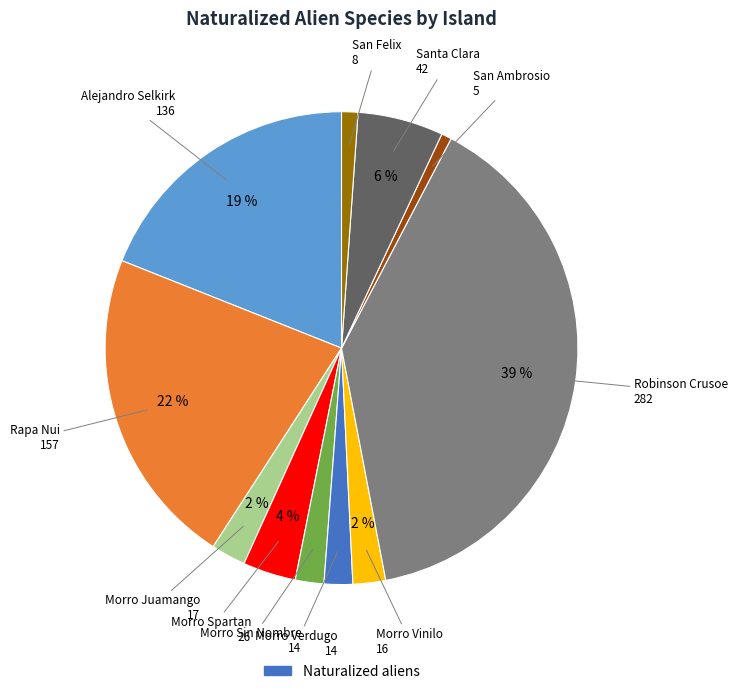

How many slices are in this pie chart?

11